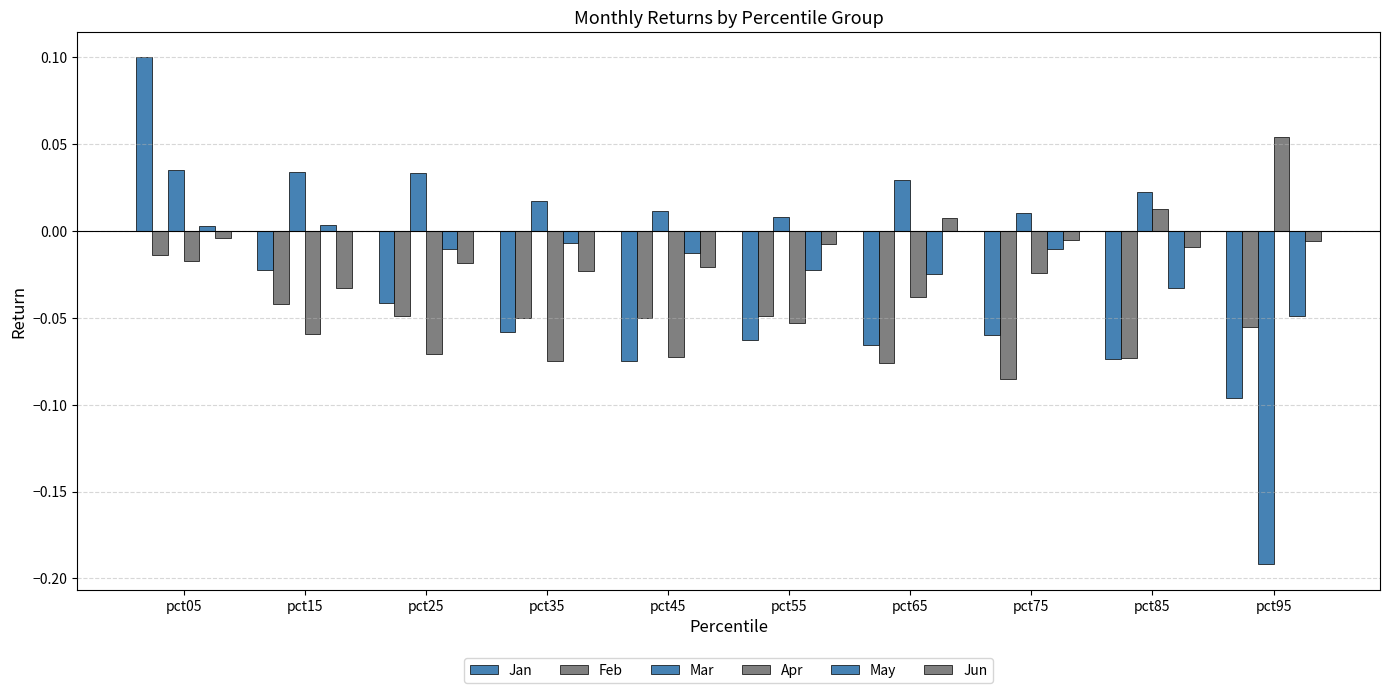

What is the smallest value displayed?

-0.2